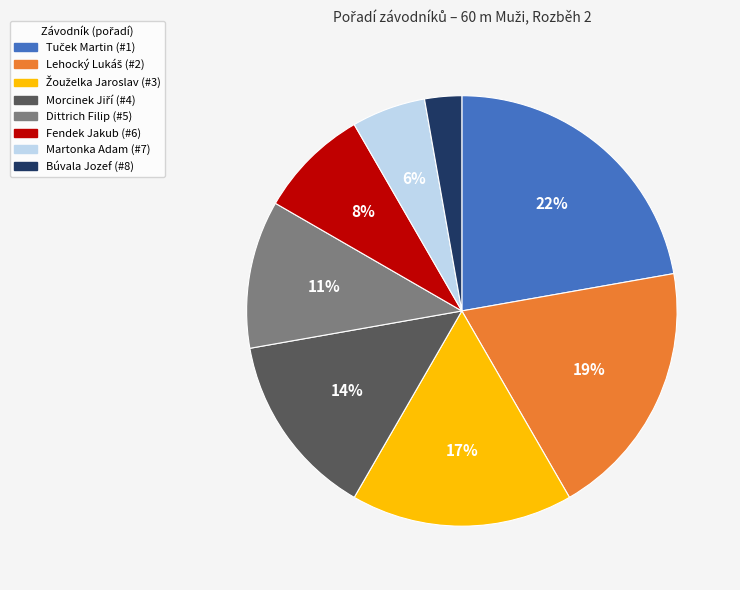

Does any single category account for the majority?

No